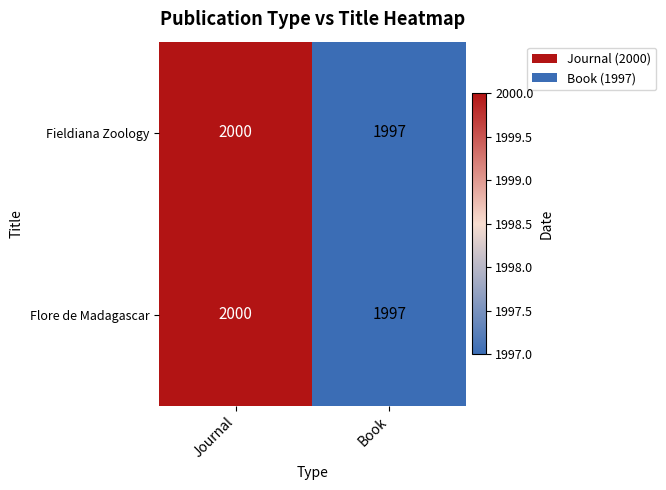

The value of Flore de Madagascar at Book is 1997. True or false?

True